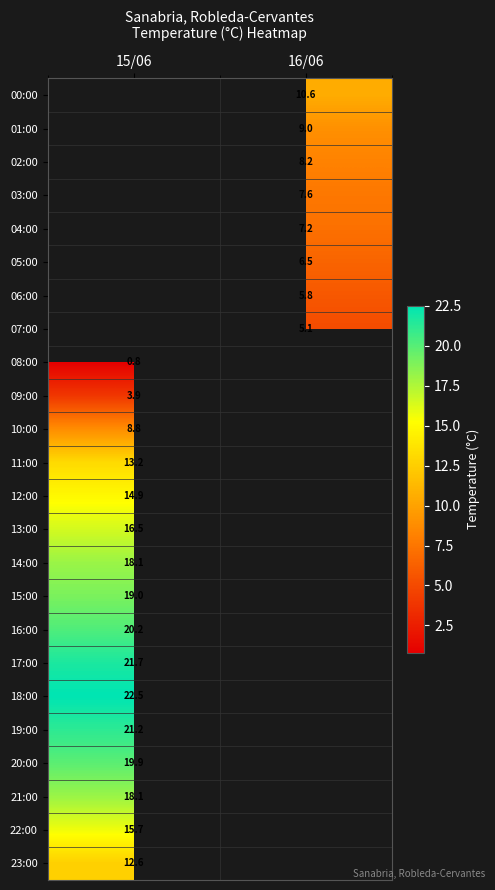

The value of 17:00 at 15/06 is 21.7. True or false?

True